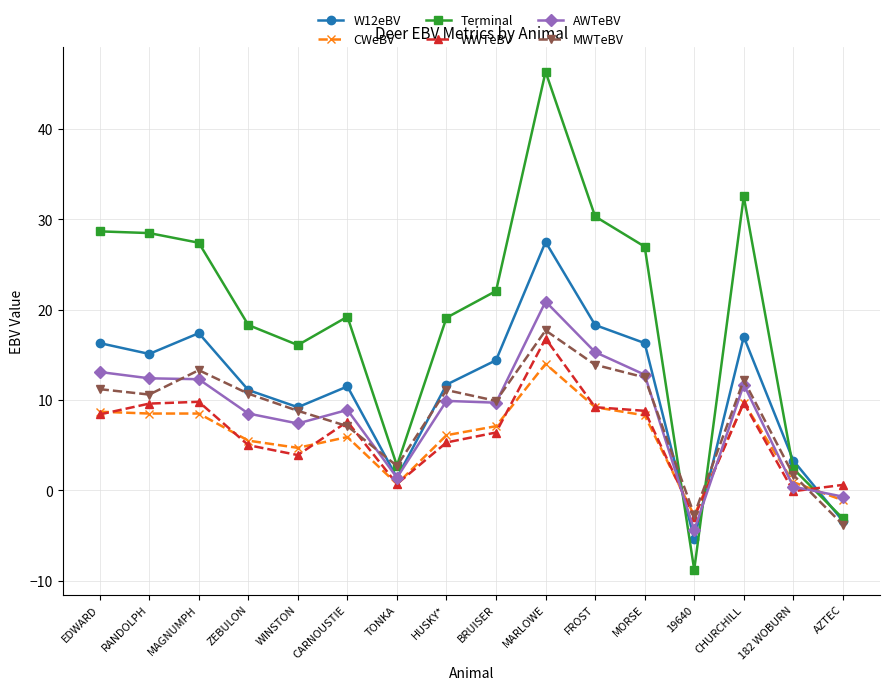

Where is the first local minimum for MWTeBV?

RANDOLPH